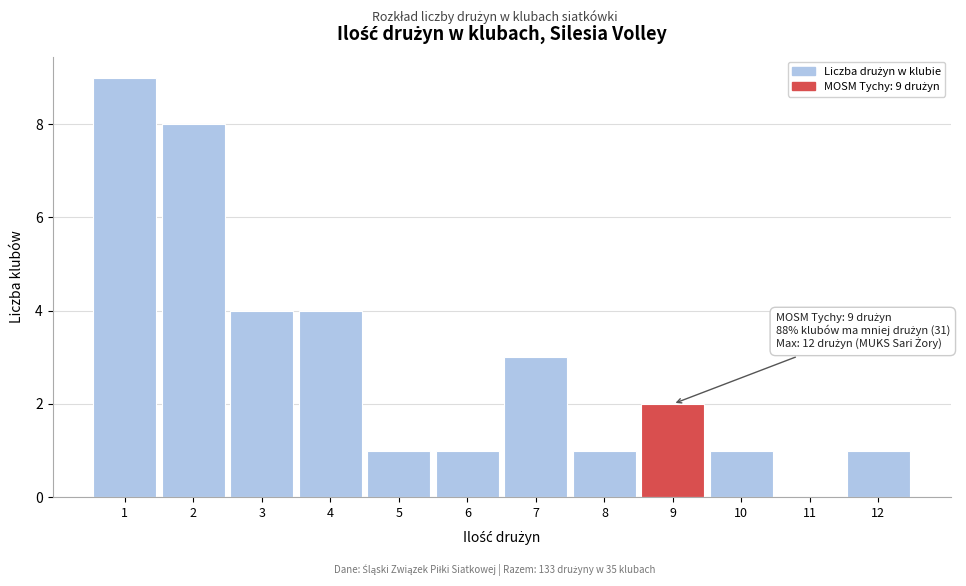

Over which range of the x-axis is the bar tallest?

0.5 to 1.5